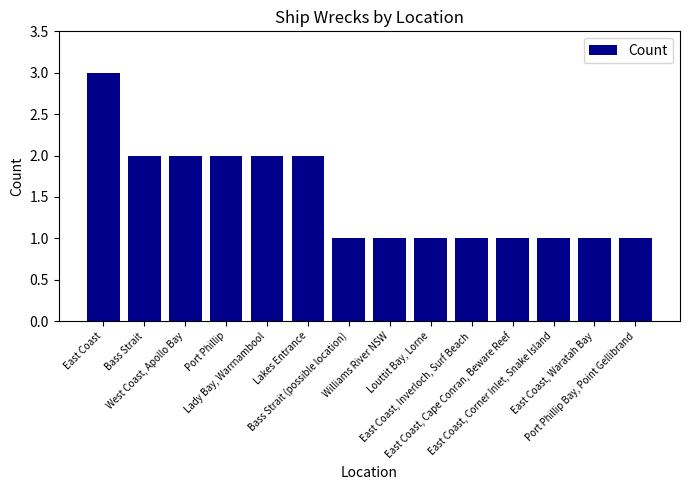

What is the greatest value displayed?

3